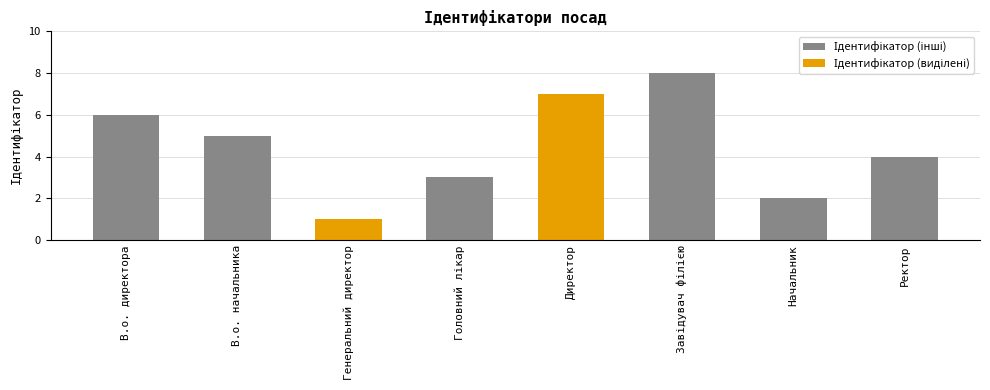

What position from the left is Генеральний директор?

3